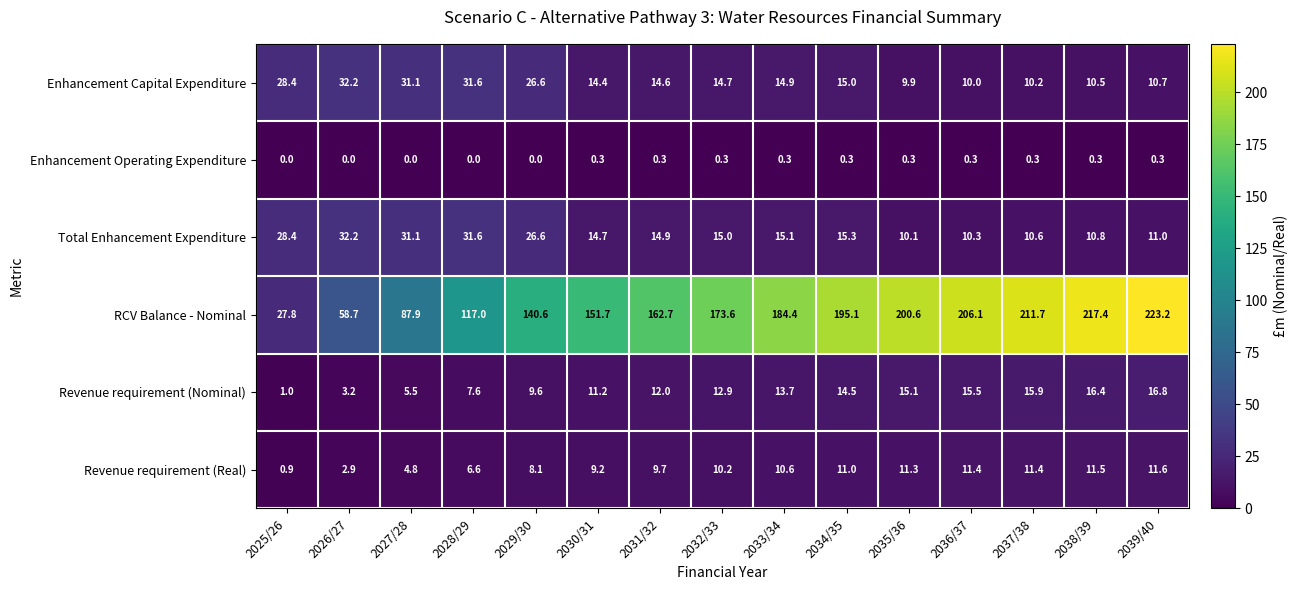

Between 2026/27 and 2028/29, which series saw the biggest shift?

RCV Balance - Nominal